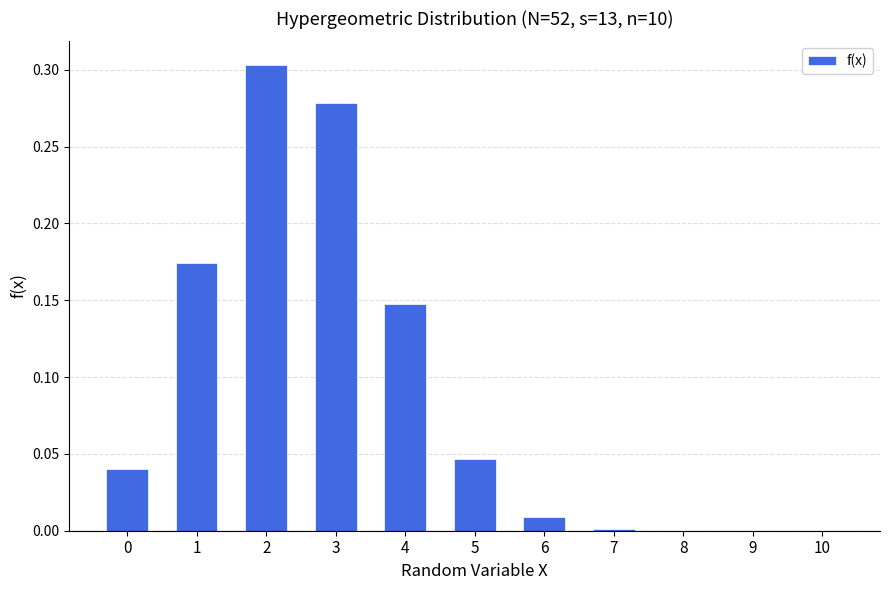

The chart shows a value of 0.1 at 1. True or false?

False